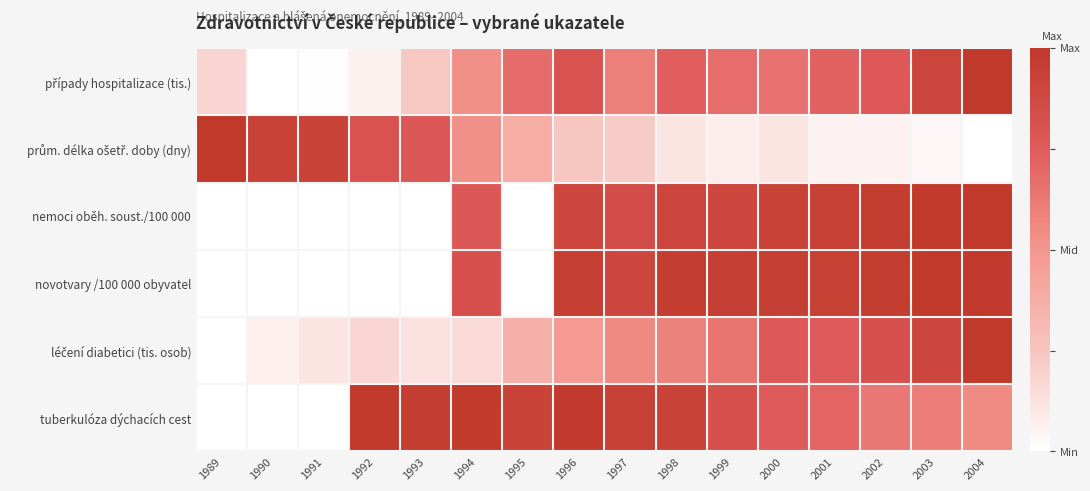

At 1989, list the series in order from smallest to largest.

nemoci oběh. soust./100 000, novotvary /100 000 obyvatel, léčení diabetici (tis. osob), tuberkulóza dýchacích cest, případy hospitalizace (tis.), prům. délka ošetř. doby (dny)